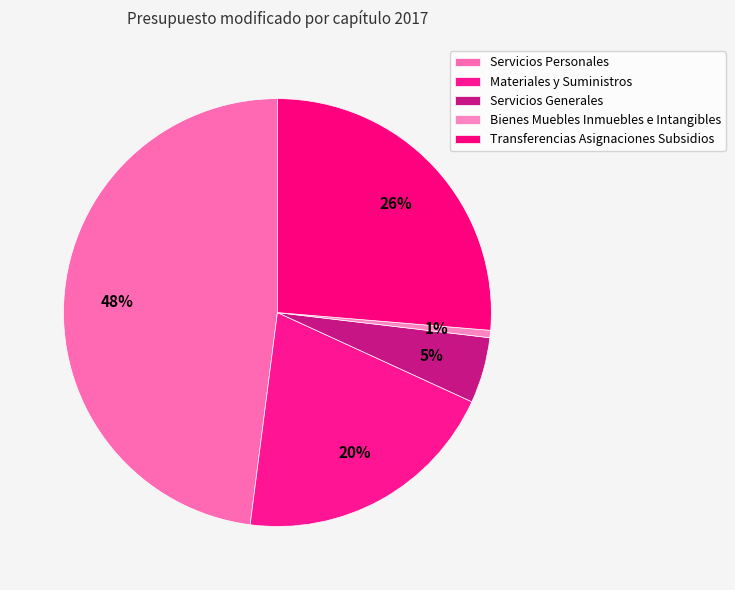

Rank the categories by value from lowest to highest.

Bienes Muebles Inmuebles e Intangibles, Servicios Generales, Materiales y Suministros, Transferencias Asignaciones Subsidios, Servicios Personales